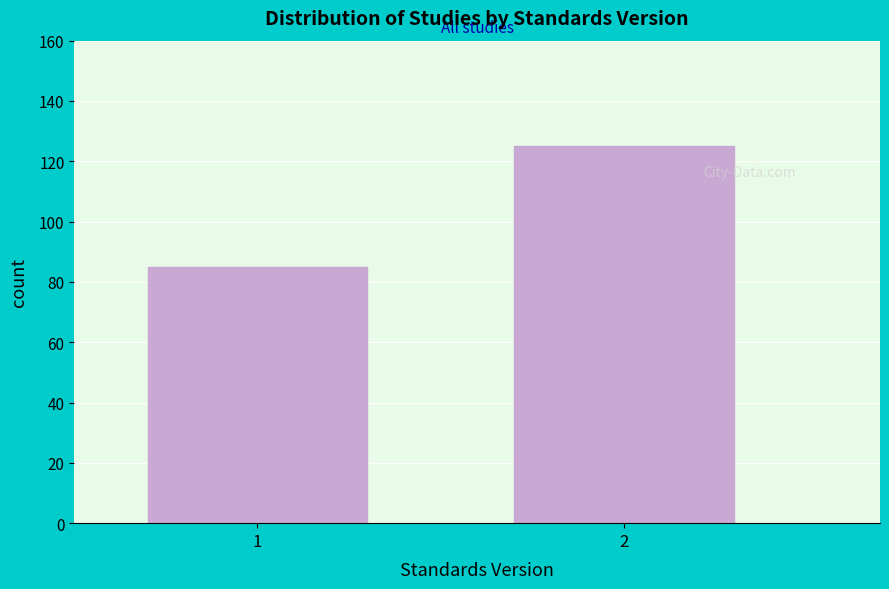

Reading left to right, transcribe all the data shown in this chart.

85	125